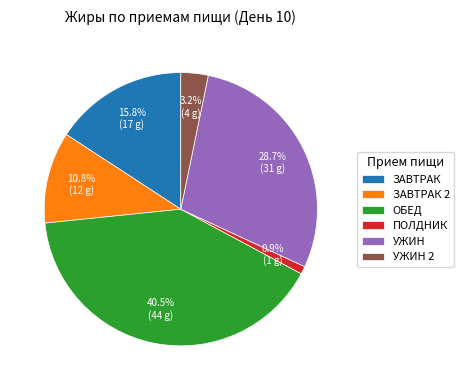

How many segments does this pie chart have?

6